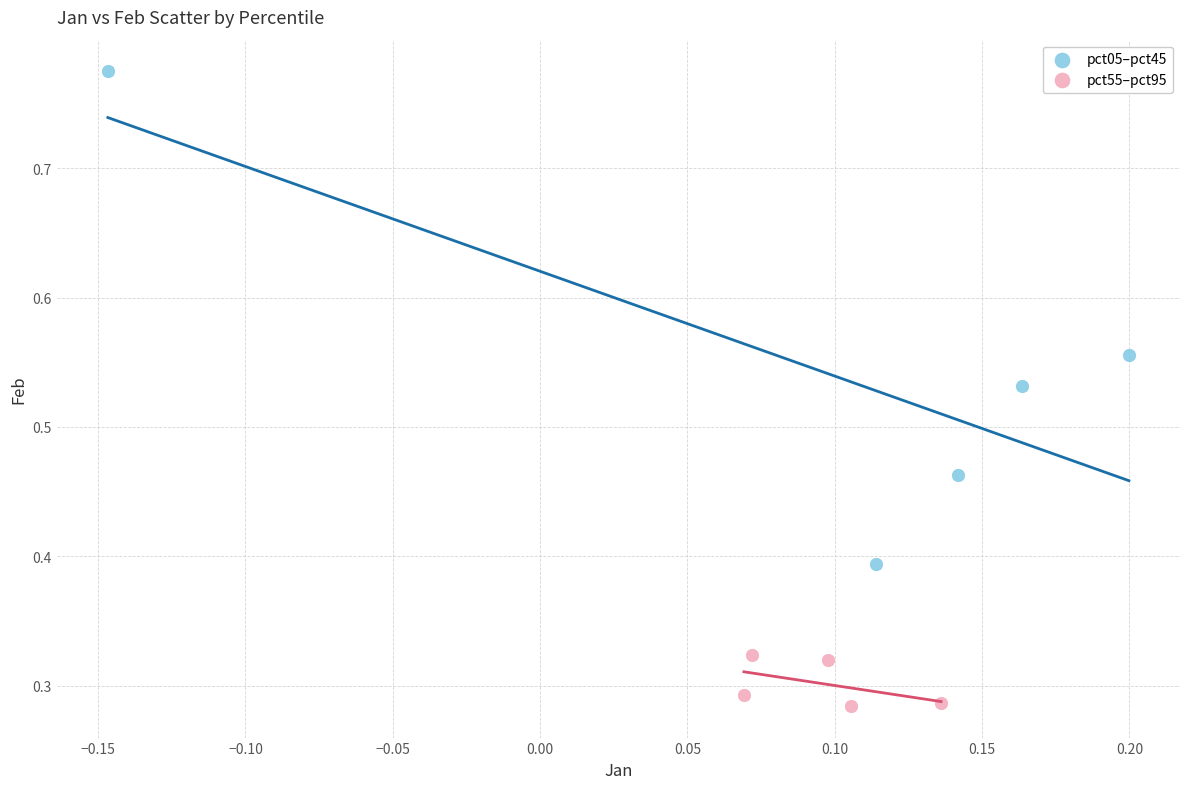

Which series reaches the maximum Y coordinate?

pct05–pct45